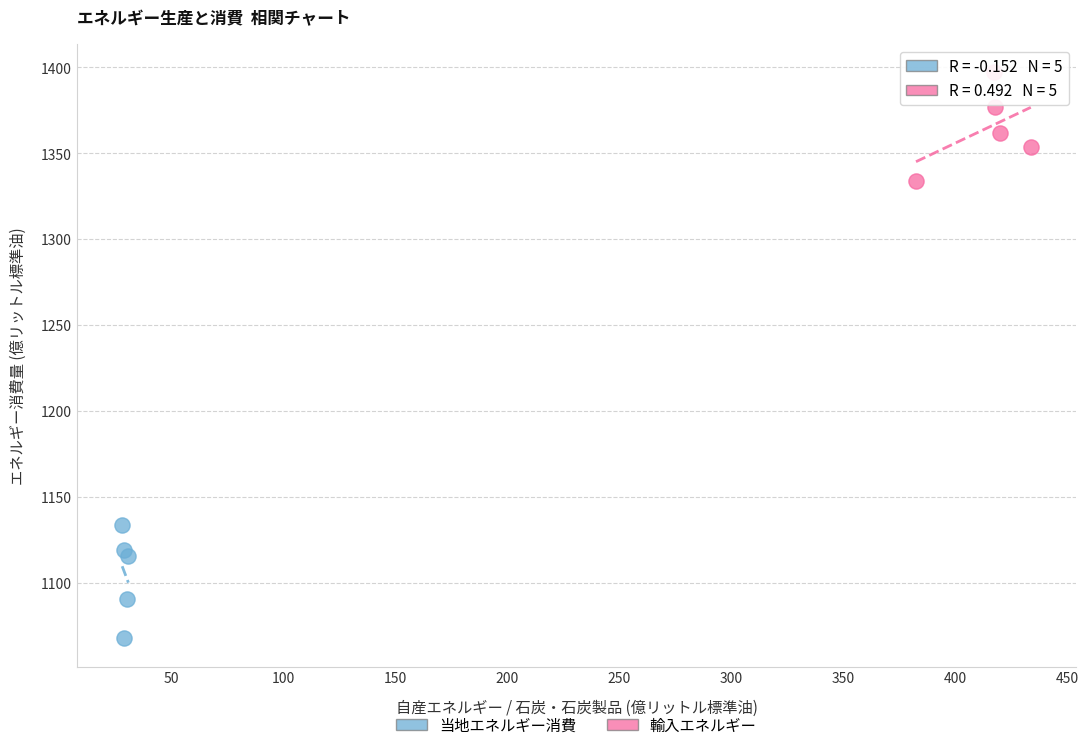

Which series contains the lowest Y value?

当地エネルギー消費